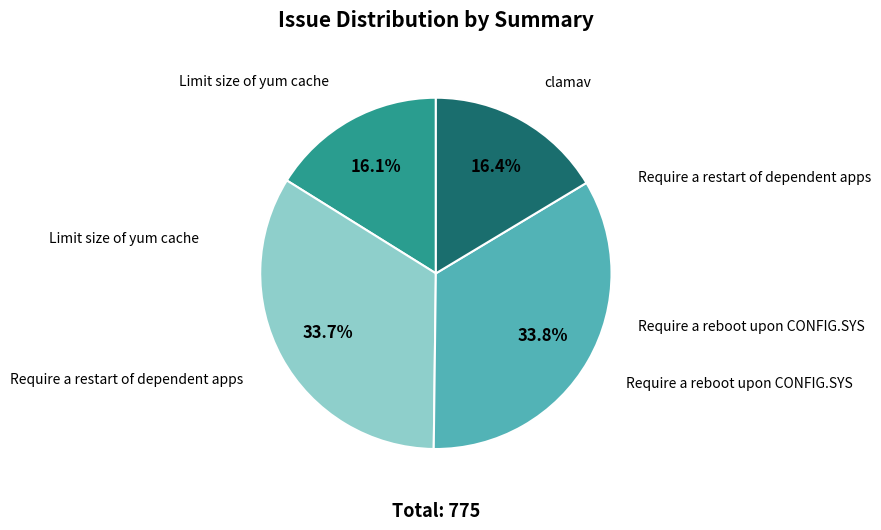

Approximately how many times larger is the value at Limit size of yum cache compared to Require a restart of dependent apps?

0.5